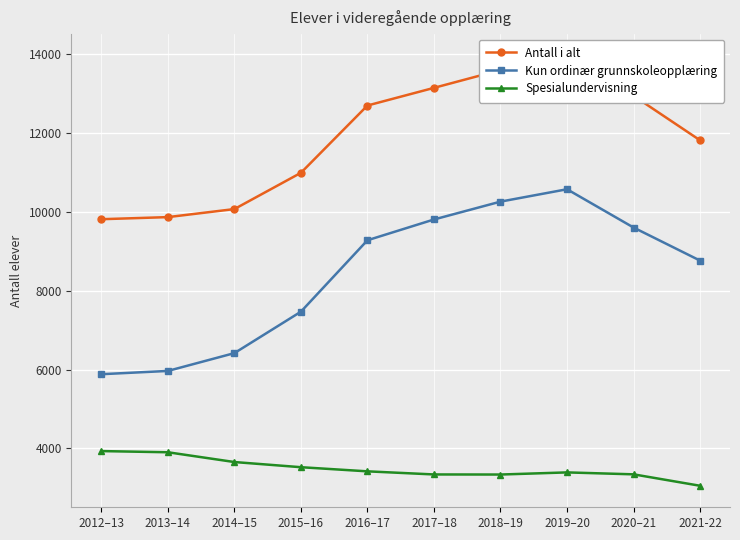

What is the label of the 3rd point from the right?

2019–20